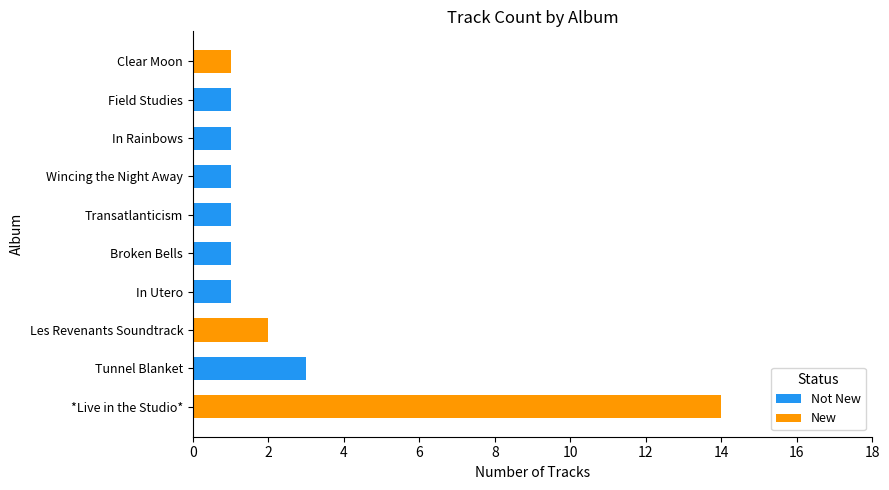

At which category is the sum across all series the highest?

*Live in the Studio*